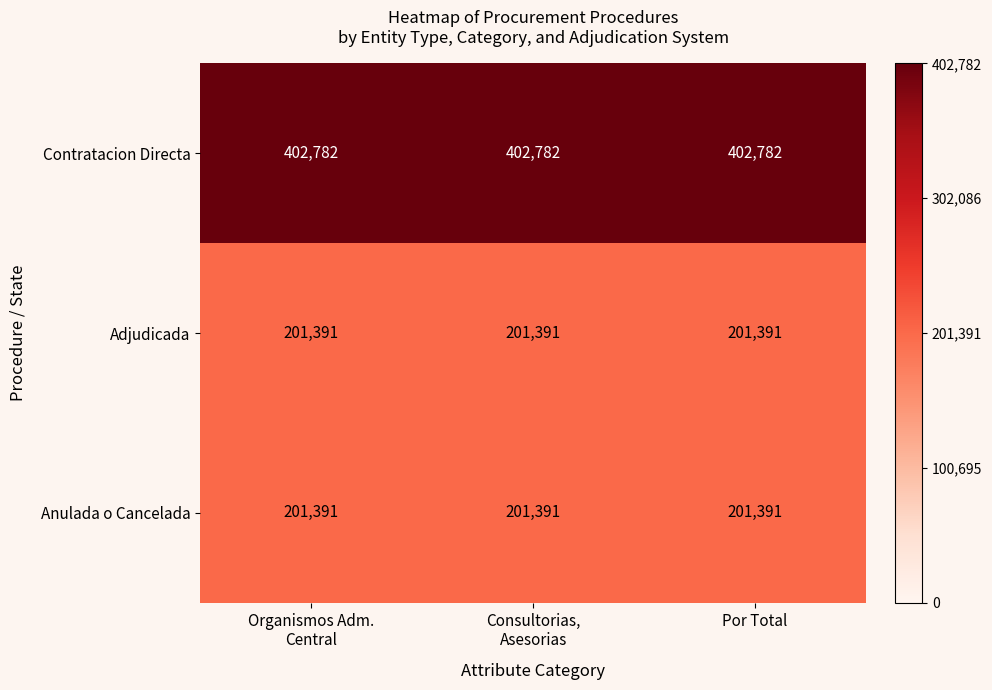

At how many categories does at least one series exceed 305049?

3